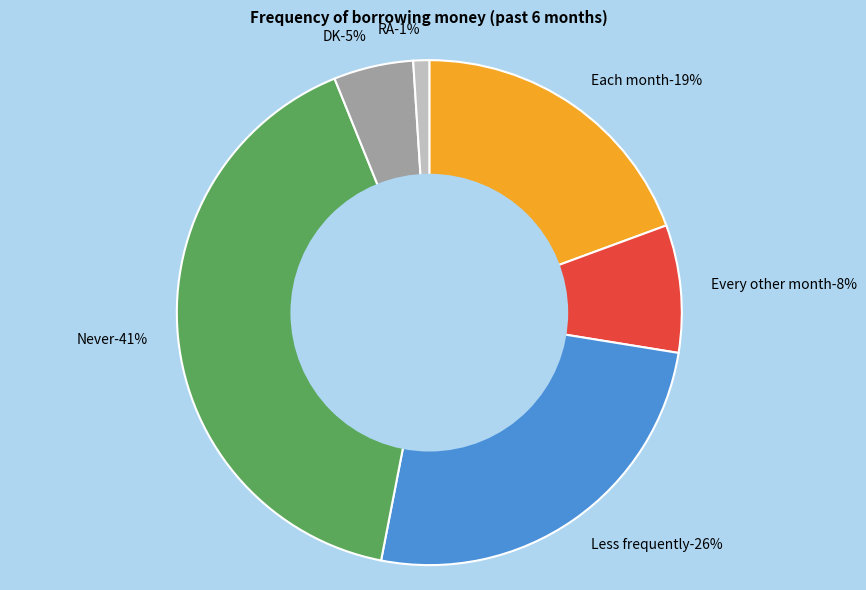

Which slice is the smallest?

RA